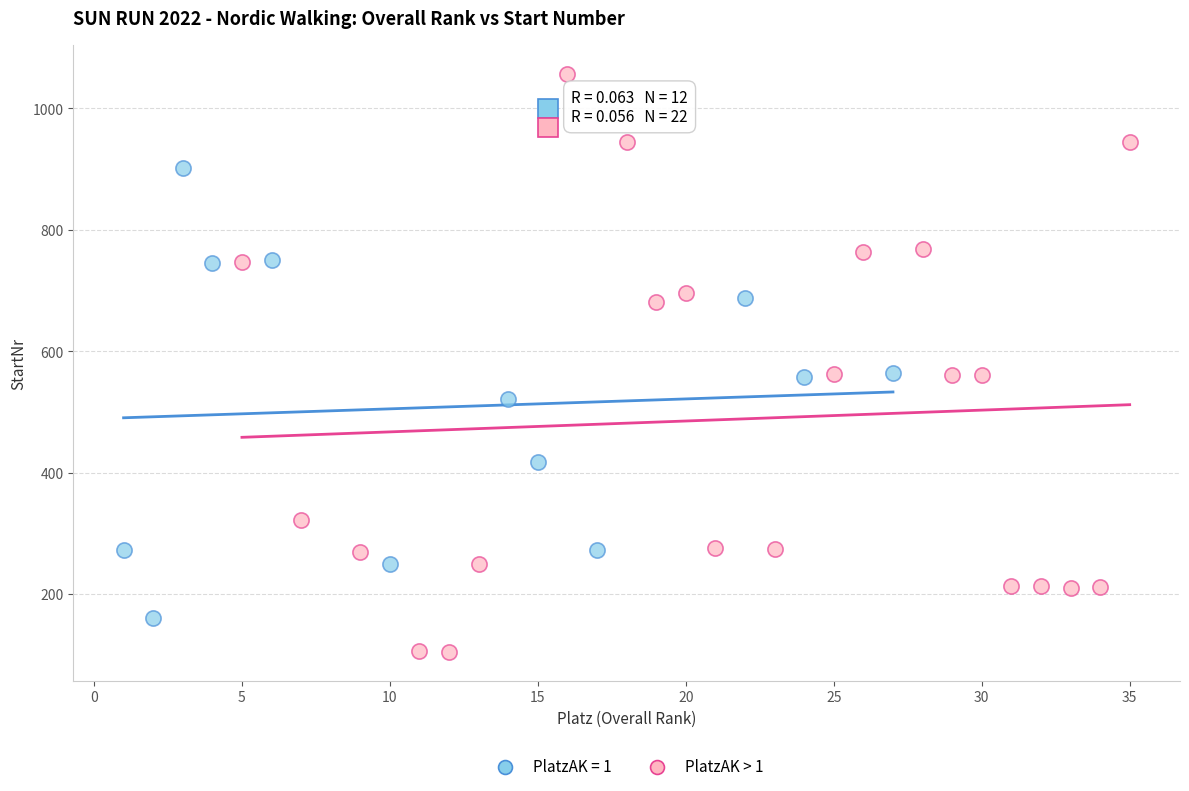

Which series reaches the minimum Y coordinate?

PlatzAK > 1